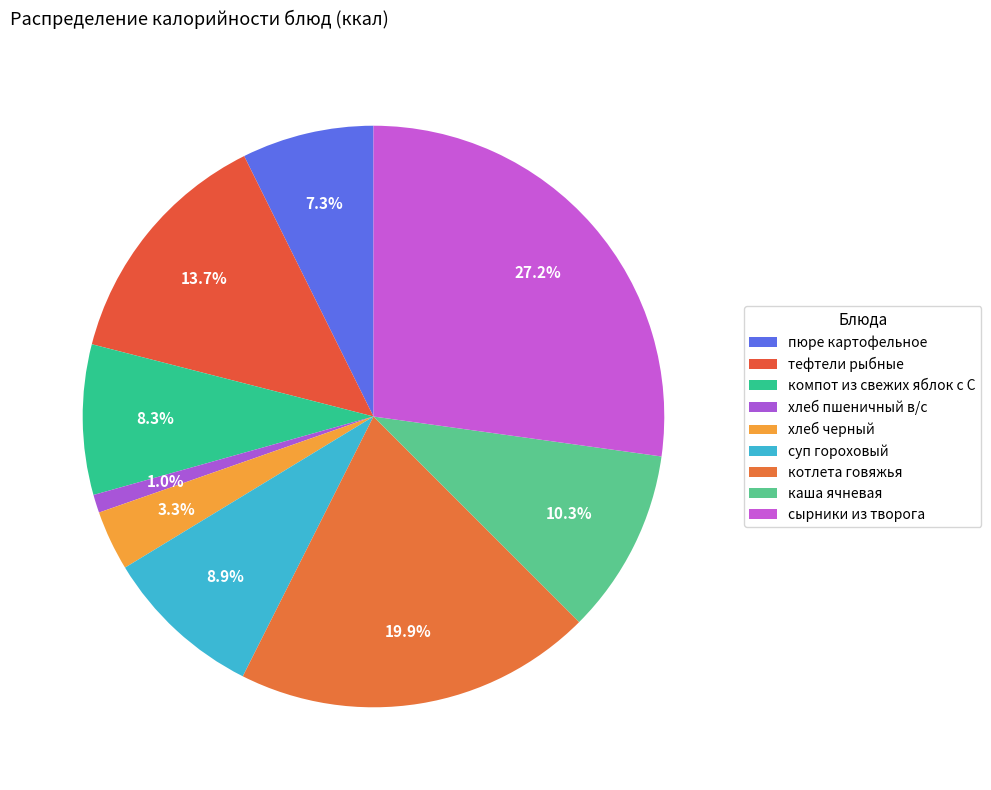

The хлеб пшеничный в/с slice represents 1% of the pie. True or false?

True